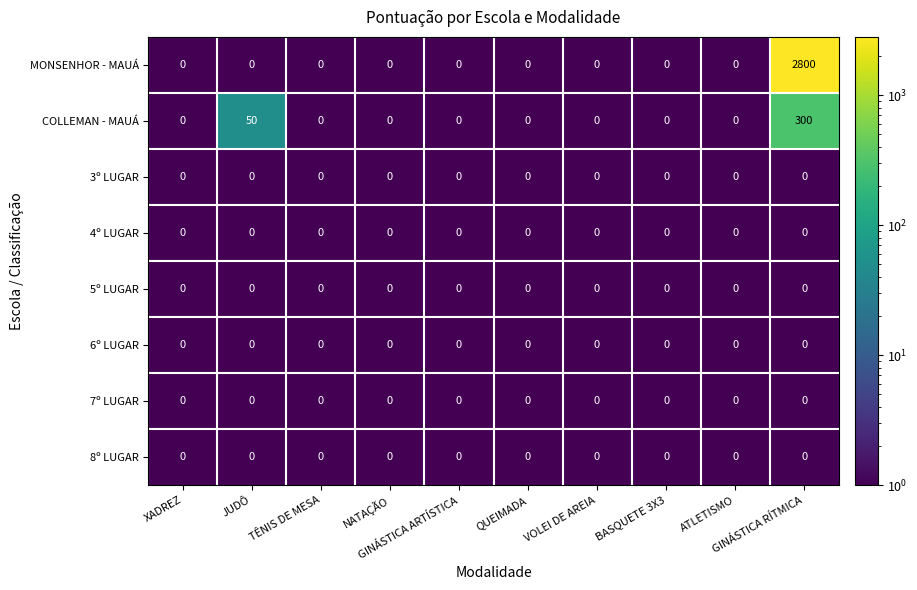

What is the maximum value shown in the chart?

2800